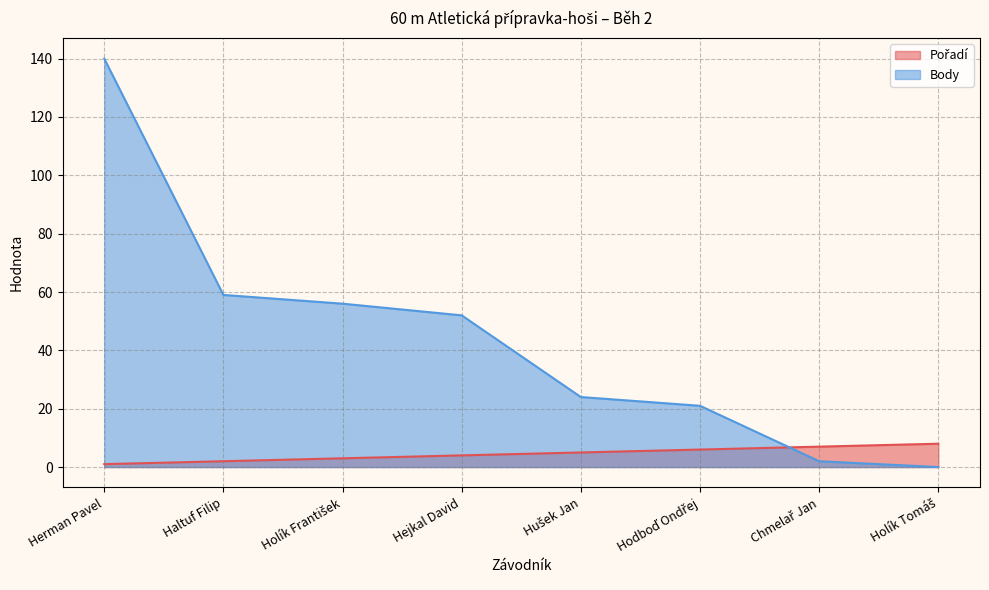

The value of Body at Hejkal David is 52. True or false?

True